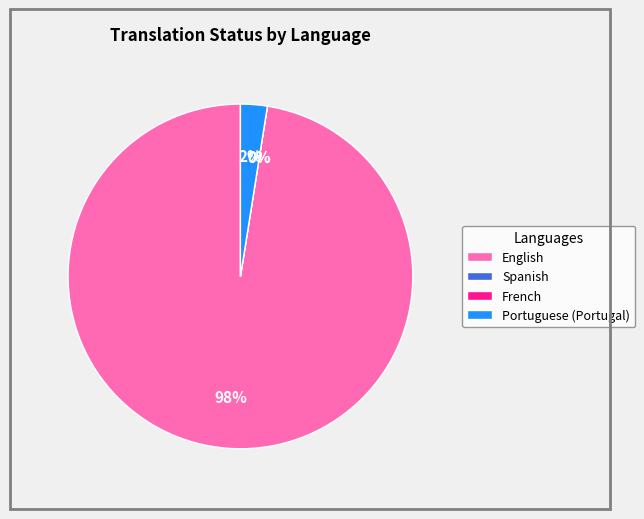

What is the majority slice?

English